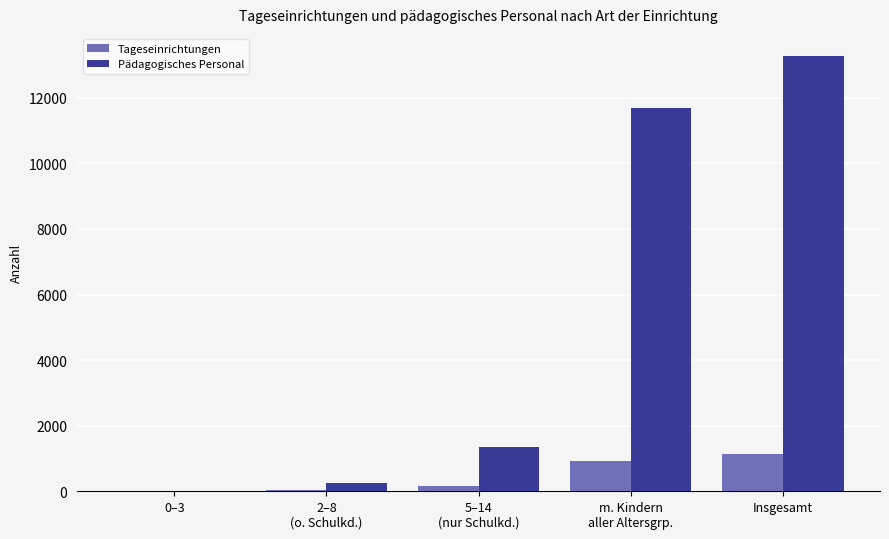

Which series has the largest total across all categories?

Pädagogisches Personal